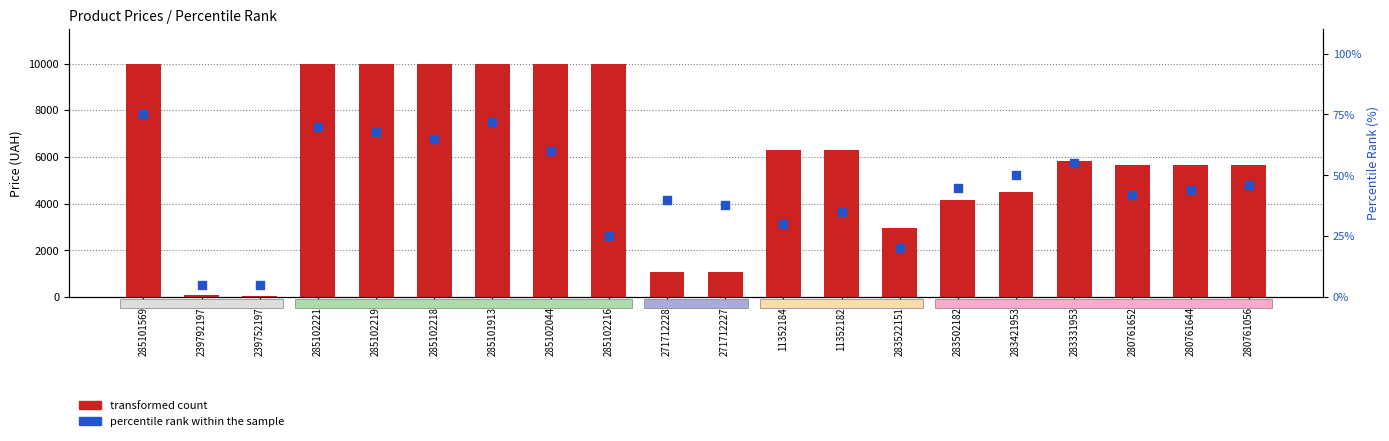

Which series has the largest Y range (max minus min)?

transformed count